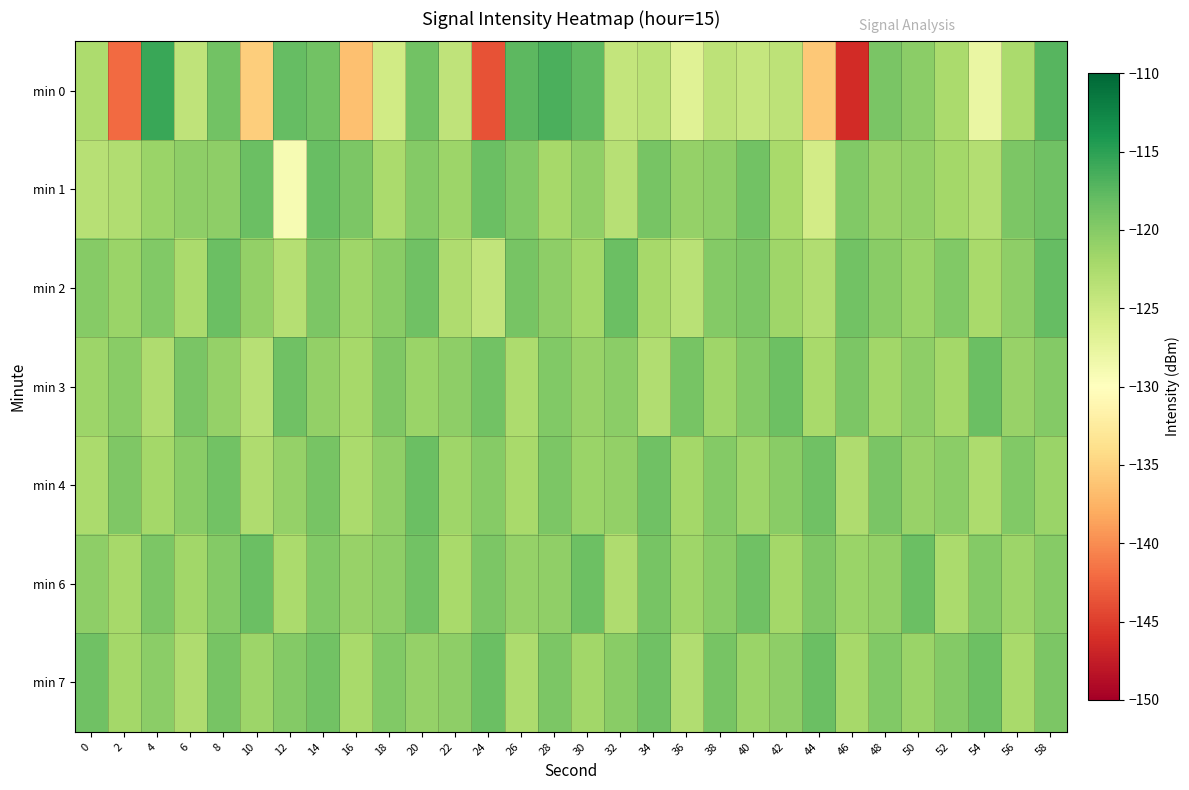

Reading left to right, extract all data points from this chart.

min 0: 0=-122.5	2=-142.1	4=-115.7	6=-124.0	8=-118.8	10=-135.4	12=-118.0	14=-118.8	16=-136.4	18=-125.4	20=-118.8	22=-124.1	24=-143.6	26=-117.5	28=-116.7	30=-117.7	32=-124.3	34=-123.6	36=-126.9	38=-123.8	40=-124.4	42=-123.8	44=-135.9	46=-146.3	48=-119.3	50=-120.4	52=-122.4	54=-127.9	56=-122.5	58=-117.3
min 1: 0=-123.3	2=-122.8	4=-121.3	6=-120.5	8=-120.5	10=-118.4	12=-129.1	14=-118.2	16=-119.5	18=-122.5	20=-120.0	22=-121.5	24=-118.3	26=-119.8	28=-122.1	30=-120.7	32=-123.4	34=-119.2	36=-121.0	38=-120.5	40=-118.9	42=-122.3	44=-125.6	46=-119.7	48=-121.2	50=-120.8	52=-122.0	54=-123.1	56=-119.5	58=-118.7
min 2: 0=-120.1	2=-121.3	4=-119.8	6=-122.5	8=-118.4	10=-120.9	12=-123.2	14=-119.5	16=-121.7	18=-120.3	20=-118.6	22=-122.8	24=-124.1	26=-119.2	28=-120.6	30=-121.9	32=-118.3	34=-122.1	36=-123.5	38=-120.0	40=-119.4	42=-121.6	44=-122.9	46=-118.8	48=-120.2	50=-121.4	52=-119.7	54=-122.3	56=-120.5	58=-118.1
min 3: 0=-121.5	2=-120.2	4=-122.8	6=-119.3	8=-121.0	10=-123.4	12=-118.7	14=-120.8	16=-122.1	18=-119.6	20=-121.3	22=-120.5	24=-118.9	26=-122.6	28=-119.8	30=-121.1	32=-120.4	34=-122.9	36=-119.1	38=-121.7	40=-120.0	42=-118.5	44=-122.3	46=-119.4	48=-121.8	50=-120.6	52=-122.0	54=-118.3	56=-121.2	58=-119.9
min 4: 0=-122.4	2=-119.6	4=-121.9	6=-120.3	8=-118.8	10=-122.7	12=-121.0	14=-119.2	16=-122.5	18=-120.7	20=-118.4	22=-121.6	24=-120.1	26=-122.2	28=-119.5	30=-121.3	32=-120.8	34=-118.6	36=-122.0	38=-119.9	40=-121.5	42=-120.2	44=-118.7	46=-122.8	48=-119.3	50=-121.1	52=-120.4	54=-122.6	56=-119.7	58=-121.4
min 6: 0=-120.5	2=-122.1	4=-119.4	6=-121.8	8=-120.0	10=-118.3	12=-122.5	14=-119.8	16=-121.2	18=-120.6	20=-118.9	22=-122.3	24=-119.5	26=-121.0	28=-120.7	30=-118.5	32=-122.8	34=-119.1	36=-121.6	38=-120.3	40=-118.7	42=-122.0	44=-119.6	46=-121.3	48=-120.8	50=-118.4	52=-122.4	54=-119.9	56=-121.5	58=-120.1
min 7: 0=-118.6	2=-121.9	4=-120.4	6=-122.7	8=-119.2	10=-121.5	12=-120.0	14=-118.8	16=-122.2	18=-119.7	20=-121.0	22=-120.5	24=-118.3	26=-122.6	28=-119.4	30=-121.8	32=-120.2	34=-118.7	36=-122.9	38=-119.1	40=-121.3	42=-120.6	44=-118.4	46=-122.1	48=-119.8	50=-121.4	52=-120.0	54=-118.5	56=-122.3	58=-119.5